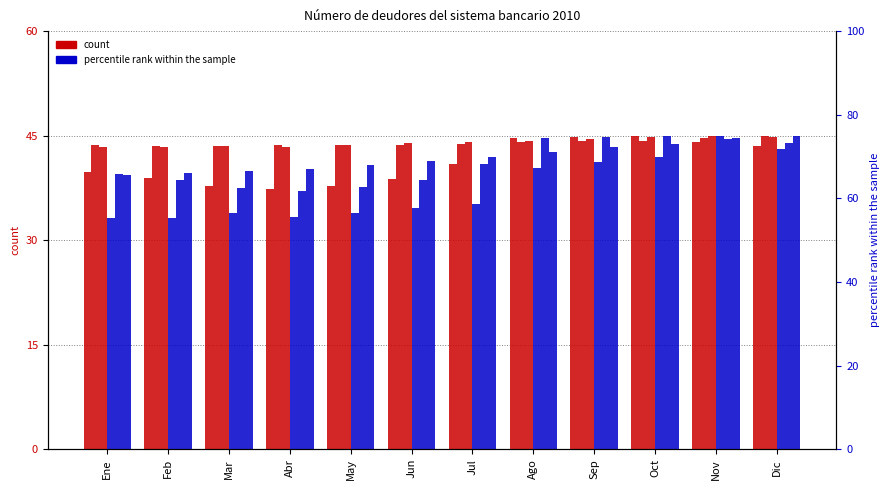

What is the difference between the second highest and minimum values in the Consumo Efectiva series?

1.1